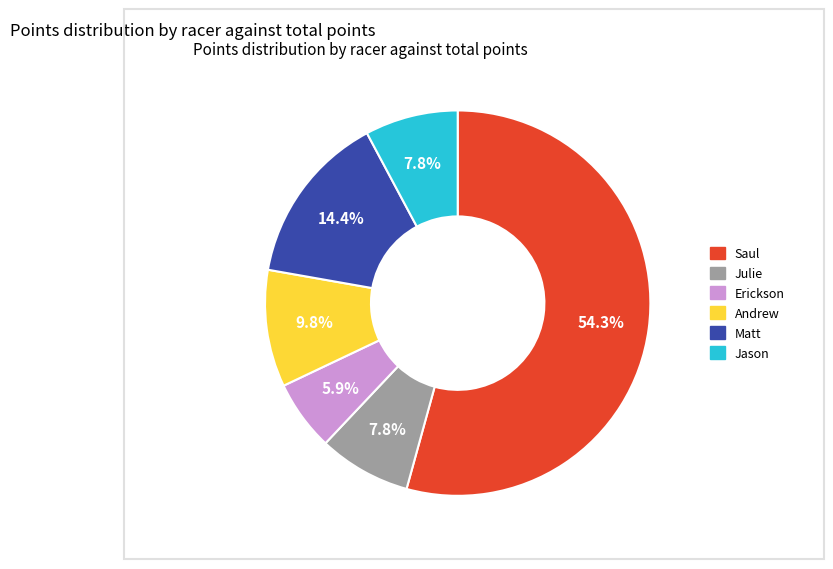

To the nearest percent, what is the average slice percentage?

17%